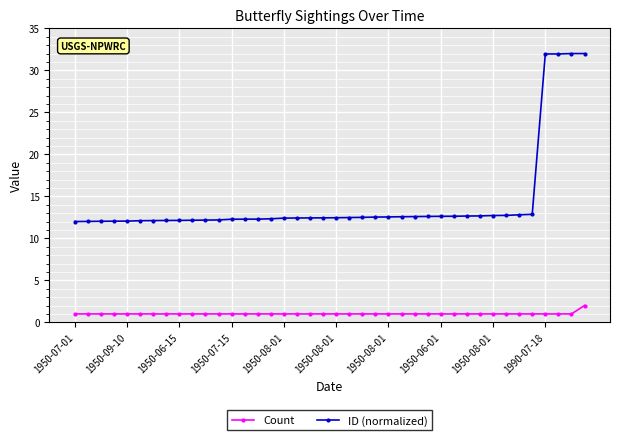

How many lines are shown in the chart?

2